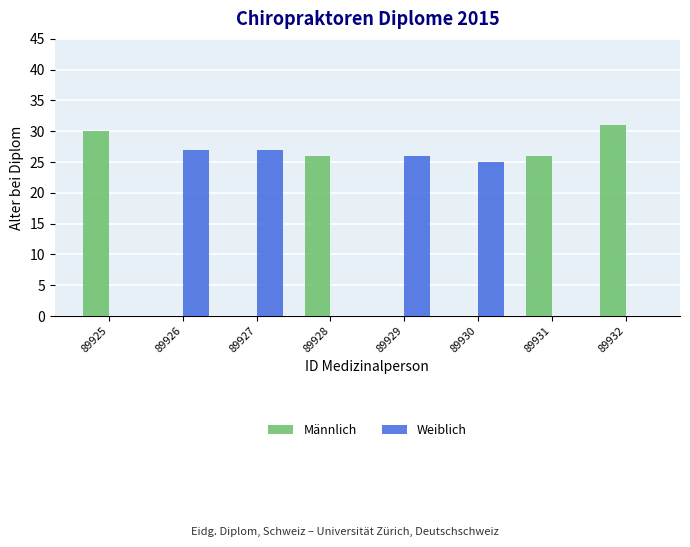

What is the highest value of the Weiblich series?

27